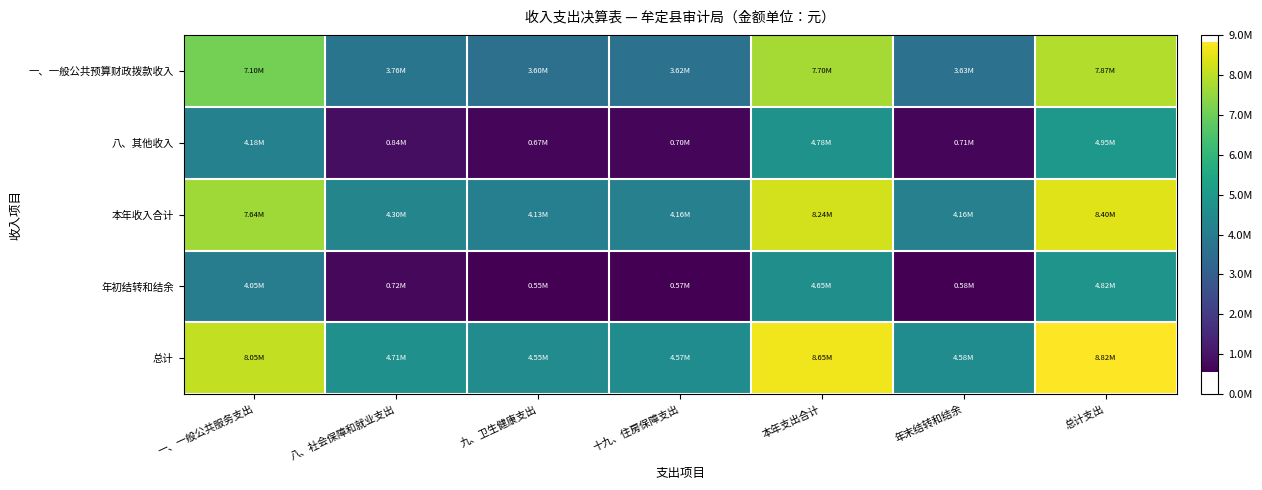

Rank the series at 九、卫生健康支出 from highest to lowest value.

总计, 本年收入合计, 一、一般公共预算财政拨款收入, 八、其他收入, 年初结转和结余